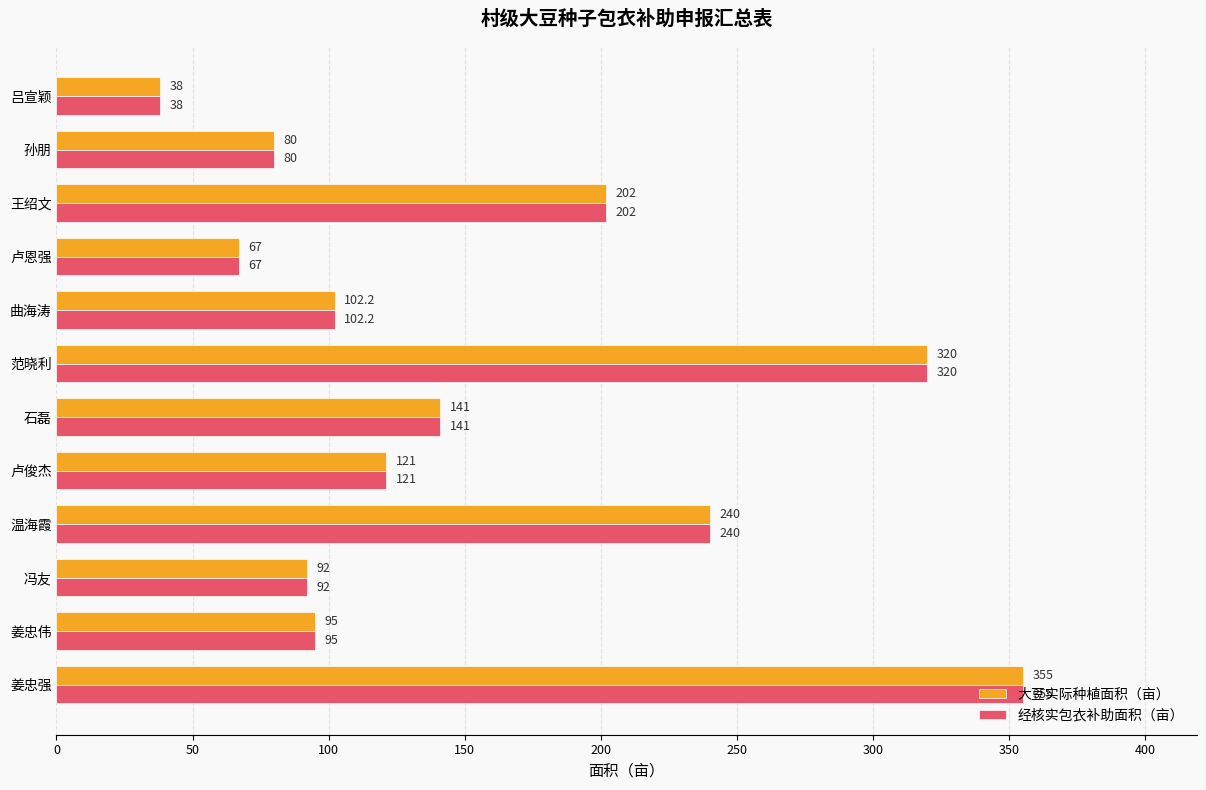

What is the difference between the 经核实包衣补助面积（亩） values at 温海霞 and 孙朋?

160.0